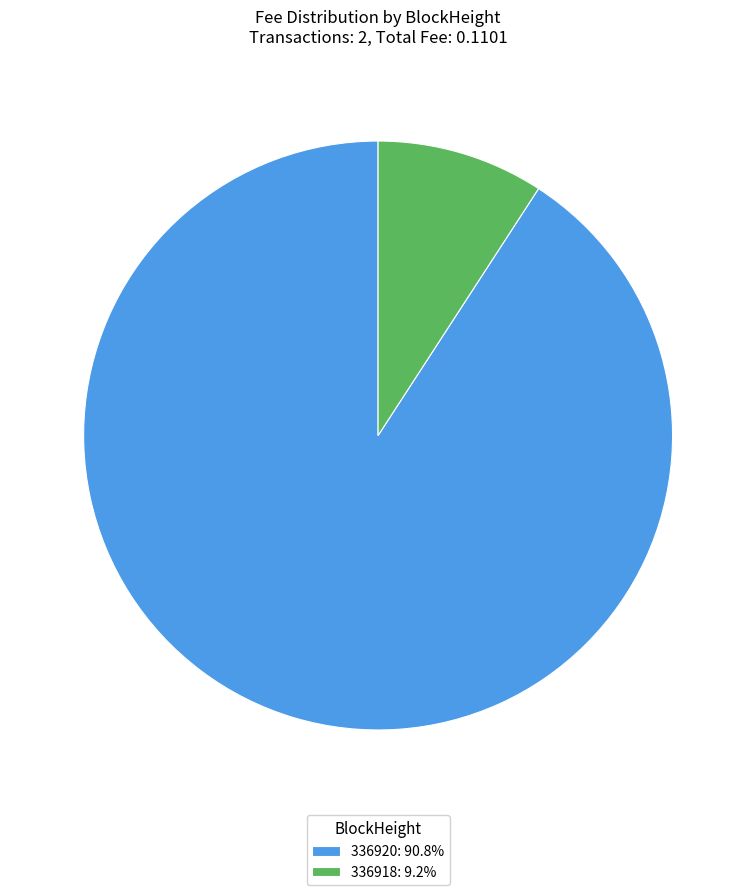

Is there a majority slice in this chart?

Yes